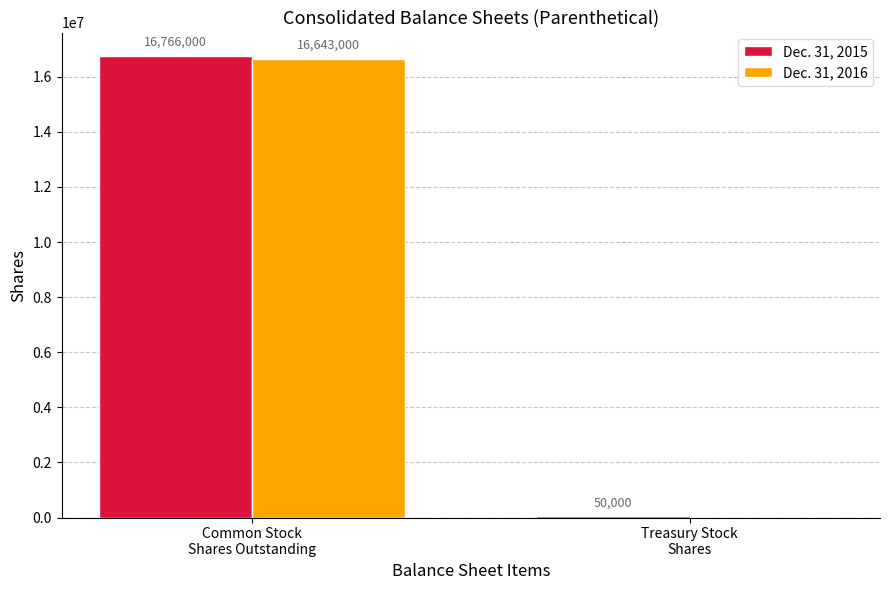

What are all the series names shown in the legend?

Dec. 31, 2015, Dec. 31, 2016